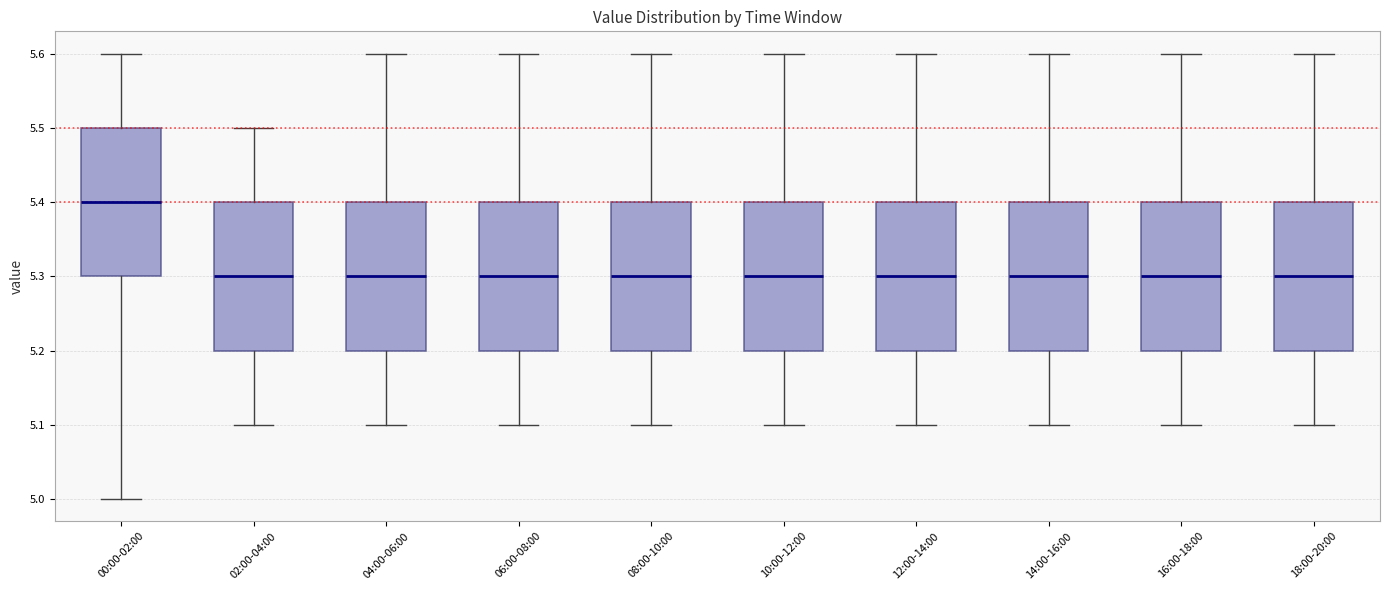

Reading left to right, transcribe this box plot: for each box, give where its median line is, the range the box spans, and where its two whiskers end, as read against the y-axis. The values are not printed on the chart, so give them approximately, as read against the axis.

00:00-02:00: median 5.4, box 5.3 to 5.5, whiskers 5.0 to 5.6
02:00-04:00: median 5.3, box 5.2 to 5.4, whiskers 5.1 to 5.5
04:00-06:00: median 5.3, box 5.2 to 5.4, whiskers 5.1 to 5.6
06:00-08:00: median 5.3, box 5.2 to 5.4, whiskers 5.1 to 5.6
08:00-10:00: median 5.3, box 5.2 to 5.4, whiskers 5.1 to 5.6
10:00-12:00: median 5.3, box 5.2 to 5.4, whiskers 5.1 to 5.6
12:00-14:00: median 5.3, box 5.2 to 5.4, whiskers 5.1 to 5.6
14:00-16:00: median 5.3, box 5.2 to 5.4, whiskers 5.1 to 5.6
16:00-18:00: median 5.3, box 5.2 to 5.4, whiskers 5.1 to 5.6
18:00-20:00: median 5.3, box 5.2 to 5.4, whiskers 5.1 to 5.6